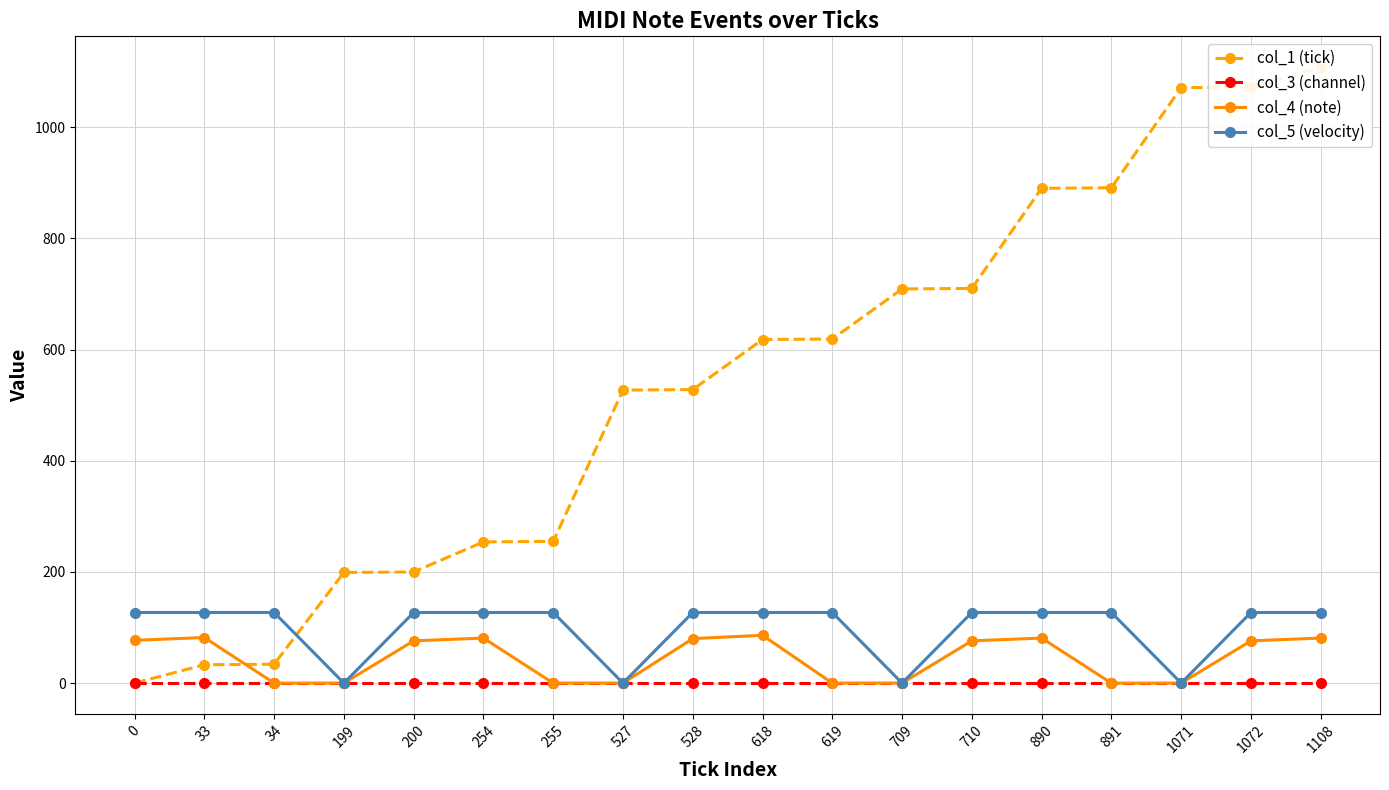

What is the value of the col_1 (tick) point at the 8th from the left?

527